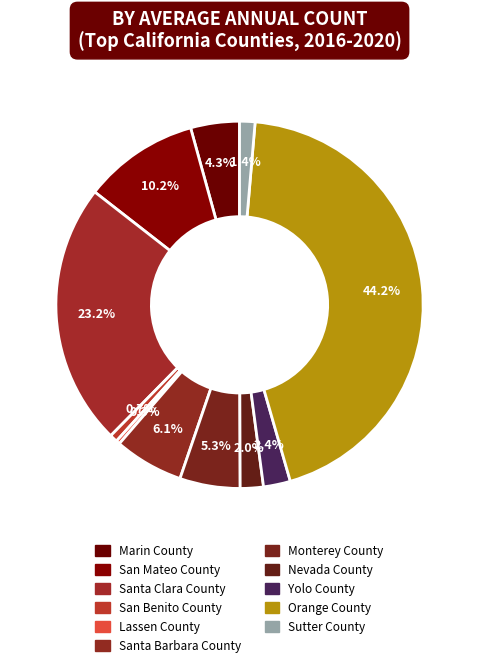

Which has a higher value, Sutter County or Nevada County?

Nevada County